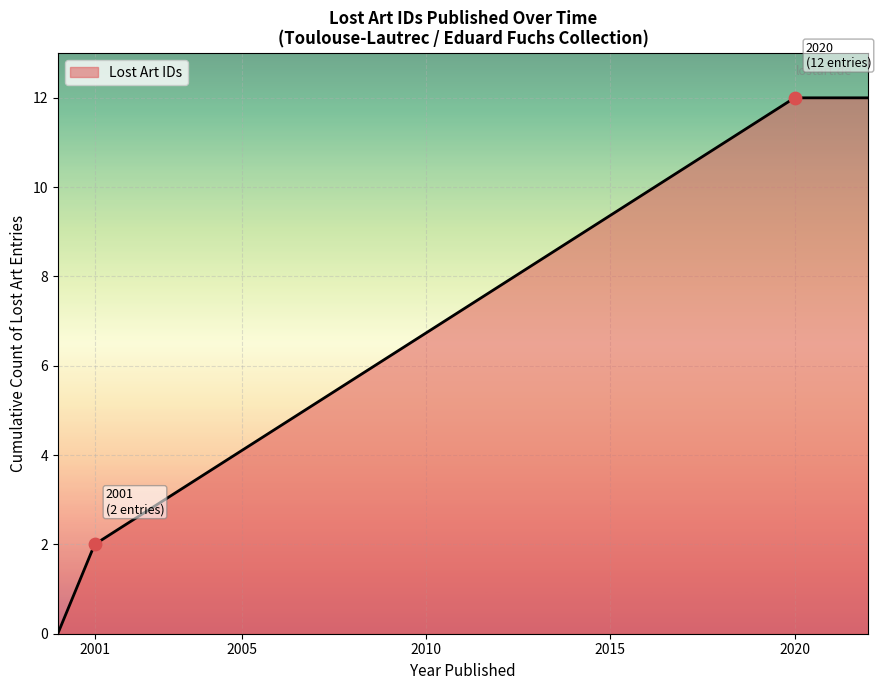

What is the difference between the maximum and minimum values?

12